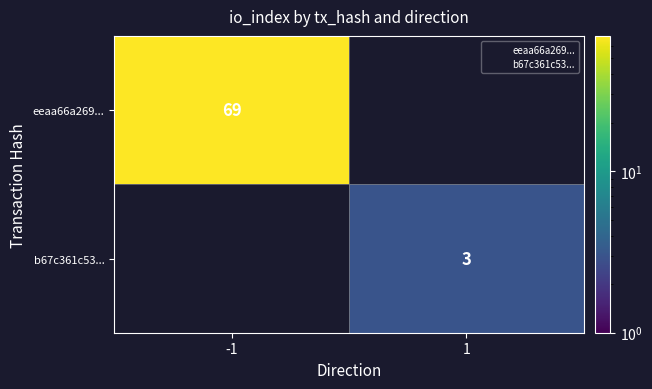

Is the value of b67c361c53... at -1 greater than the value of eeaa66a269... at 1?

No